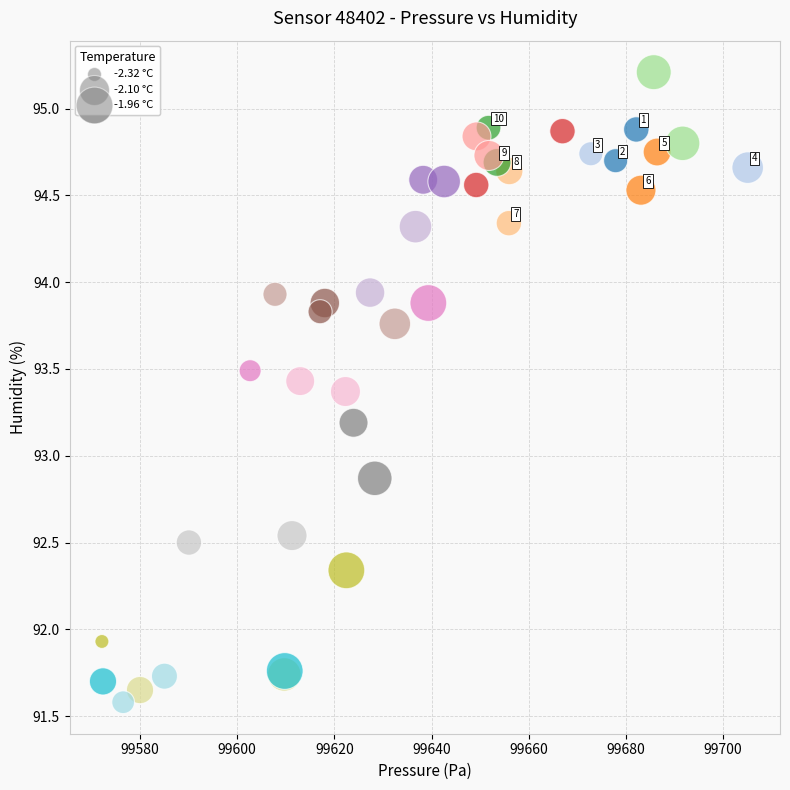

What Y value in the scatter plot is closest to 93?

92.9